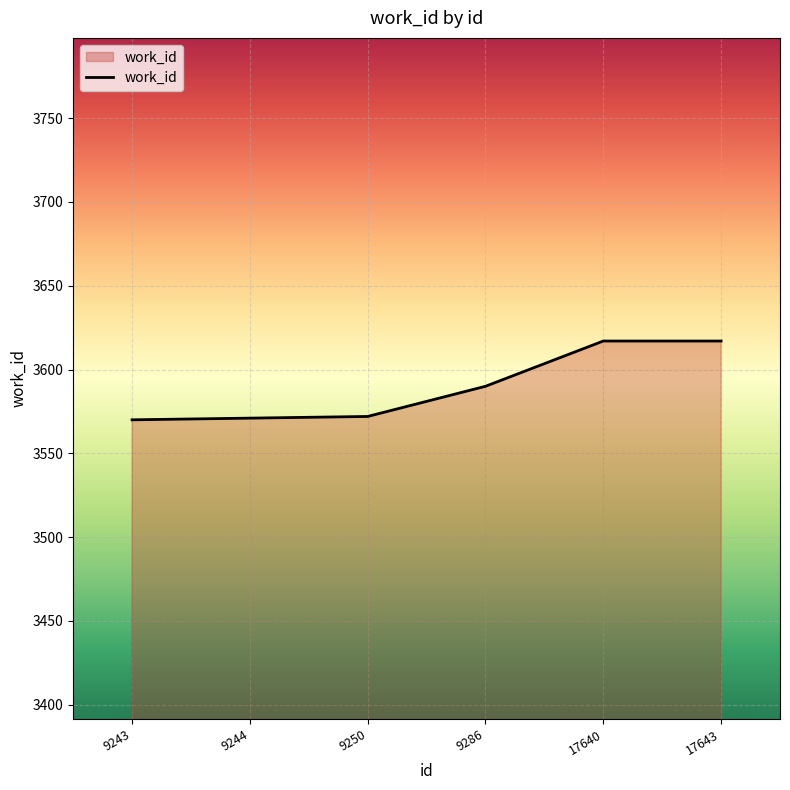

What is the sum of the values at 17640 and 9243?

7187